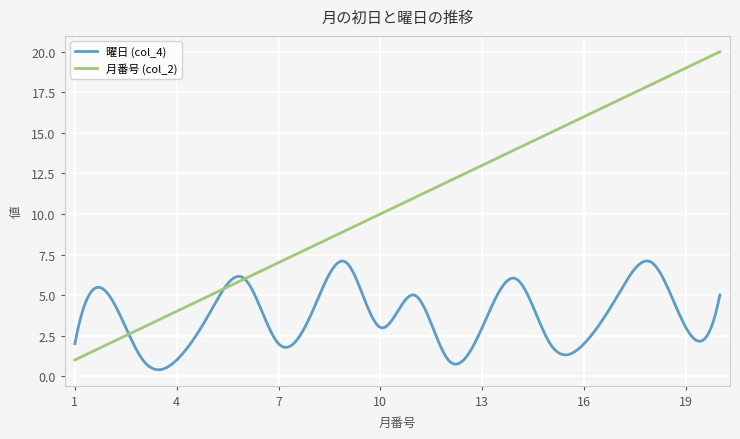

List the series in order of their overall mean, highest first.

月番号 (col_2), 曜日 (col_4)